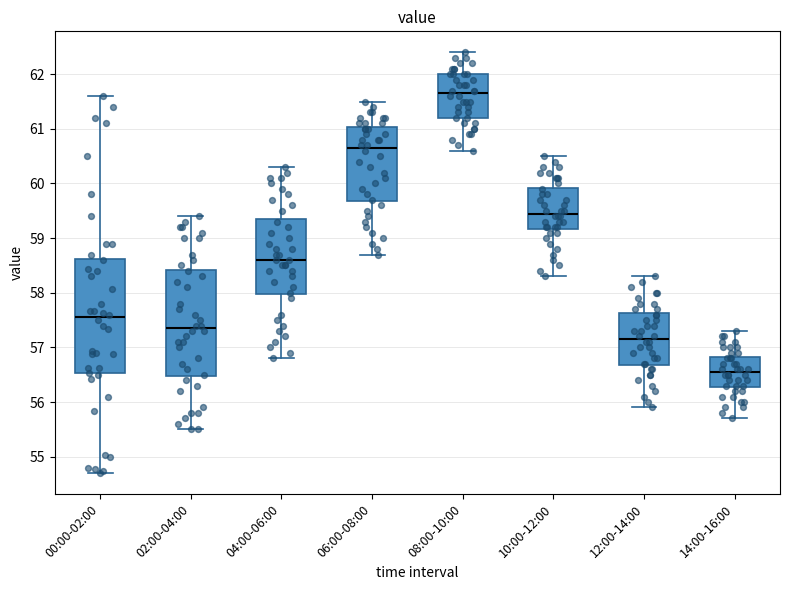

Comparing the boxes themselves (not the whiskers), which one is the tallest?

00:00-02:00